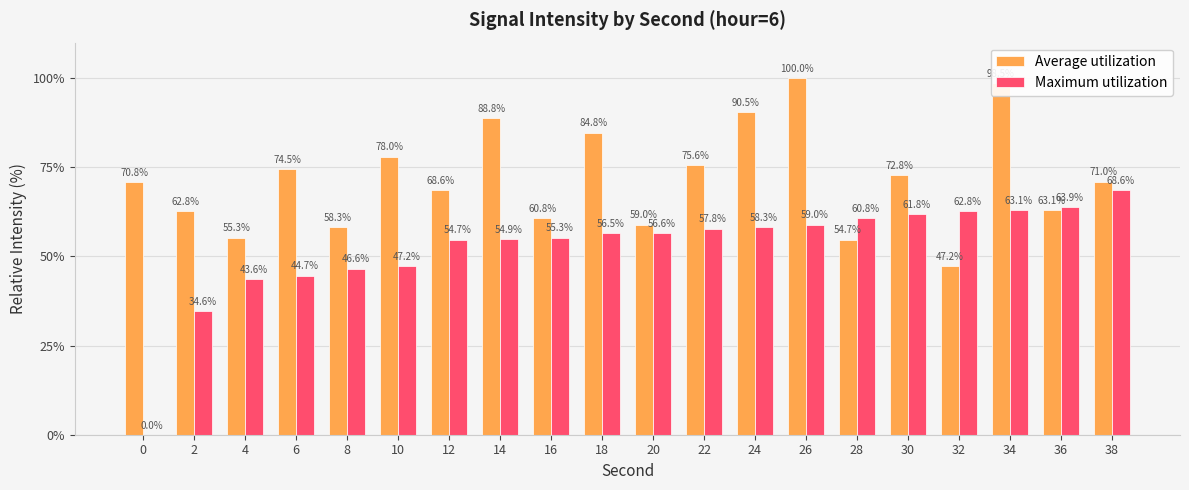

What value does the Average utilization series have at 22?

75.6